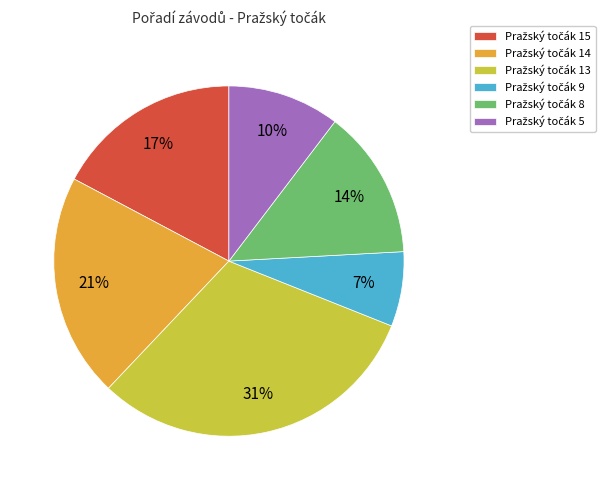

How many segments does this pie chart have?

6